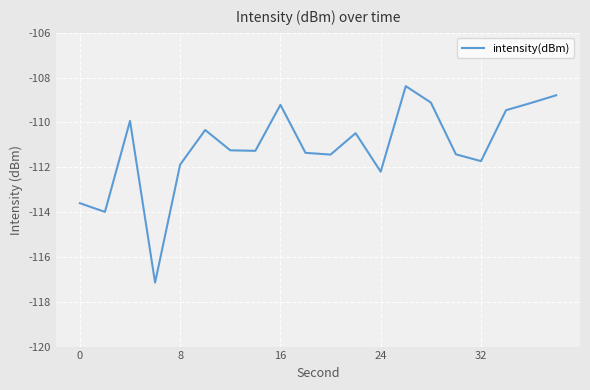

What is the minimum value shown in the chart?

-117.1